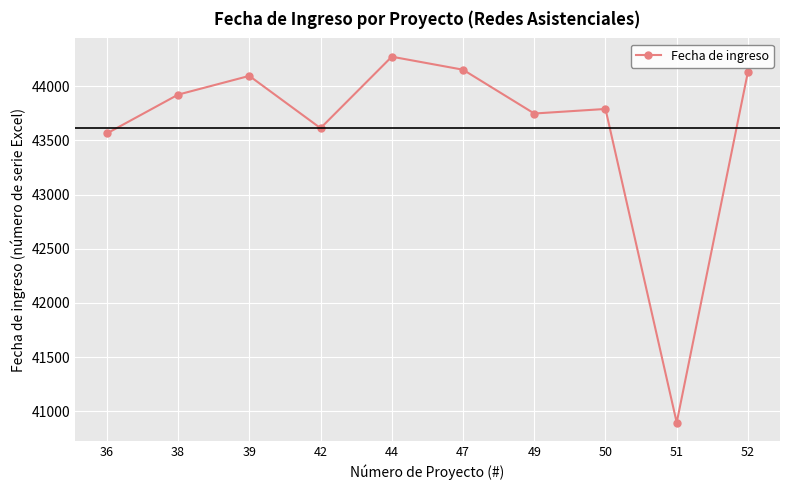

Reading right to left, list all the values displayed in this chart.

44132	40897	43789	43747	44151	44271	43612	44094	43921	43563